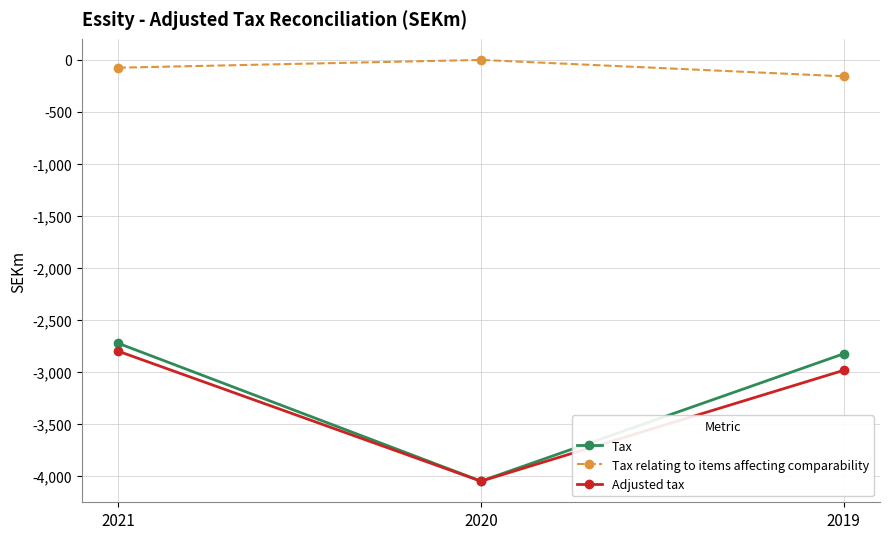

How many values in the Adjusted tax series exceed -2987?

1